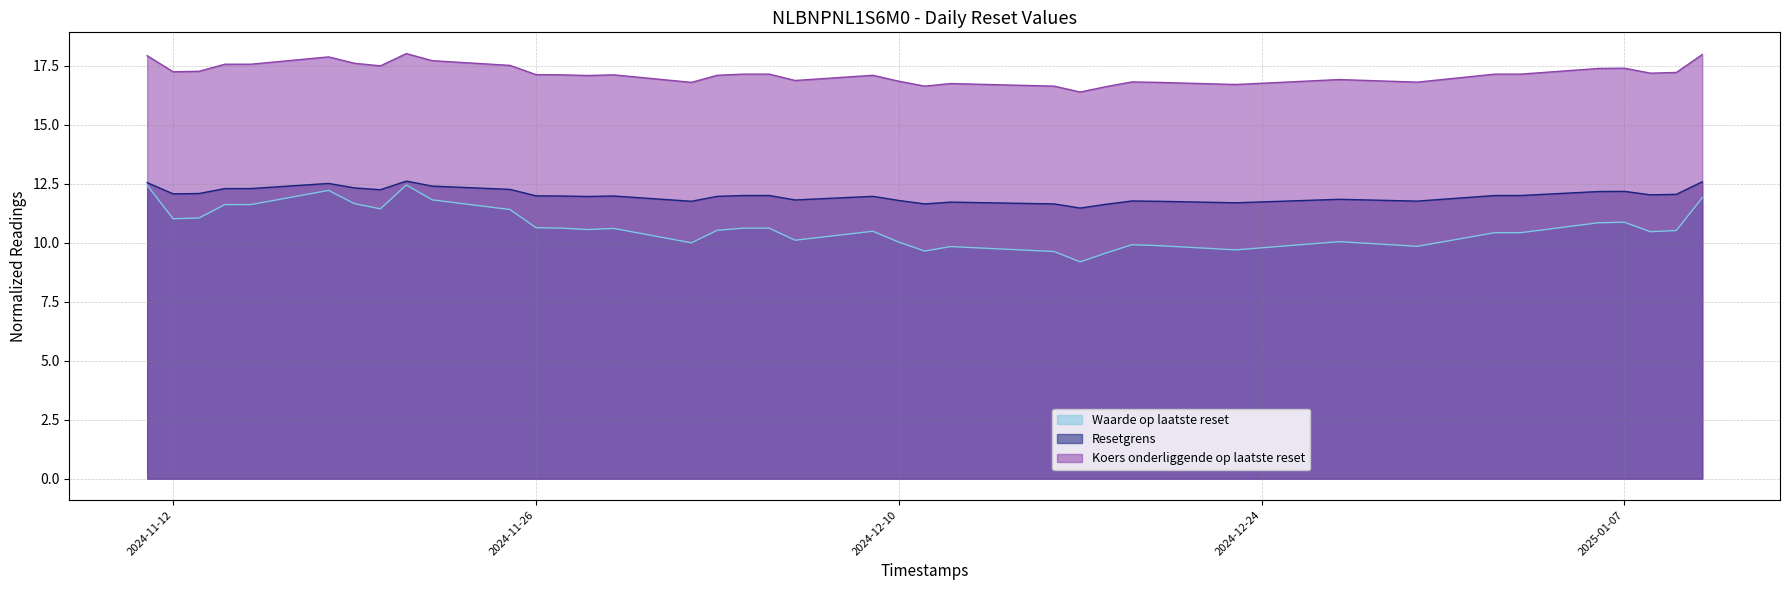

What is the value of the Waarde op laatste reset point at the 11th from the left?

11.4